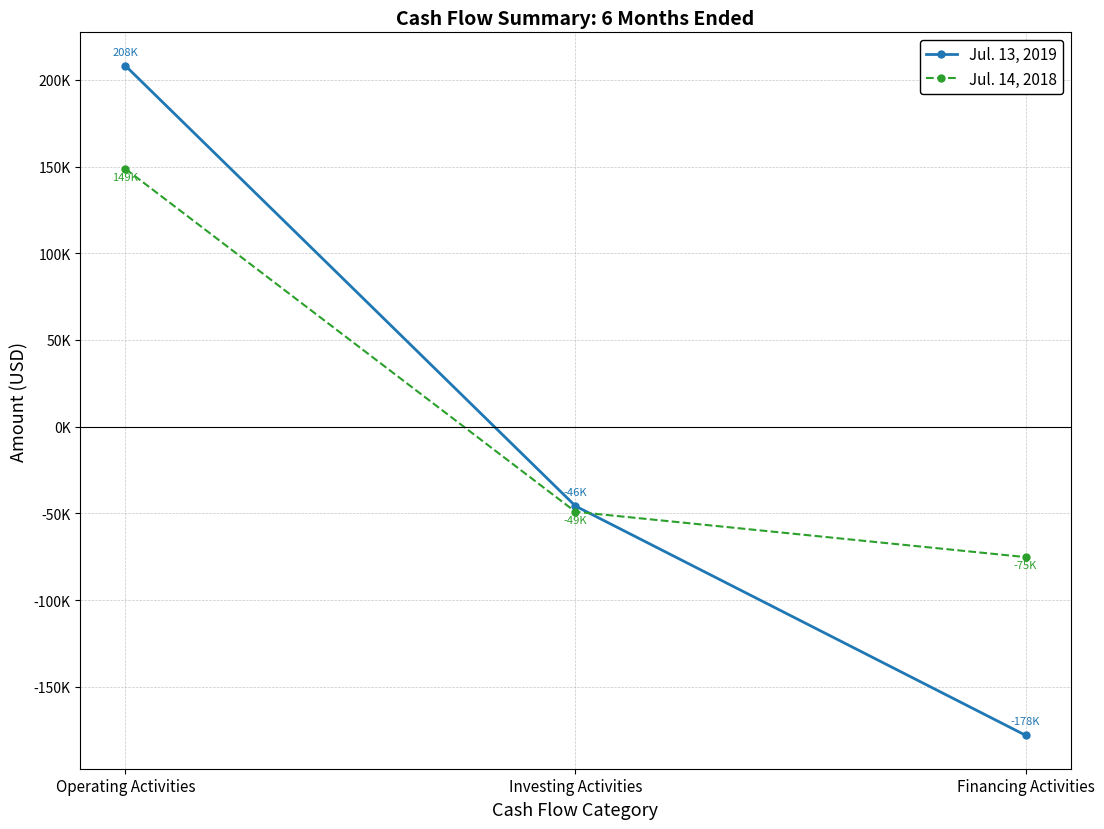

What is the difference between the maximum and second lowest values in the Jul. 14, 2018 series?

197668